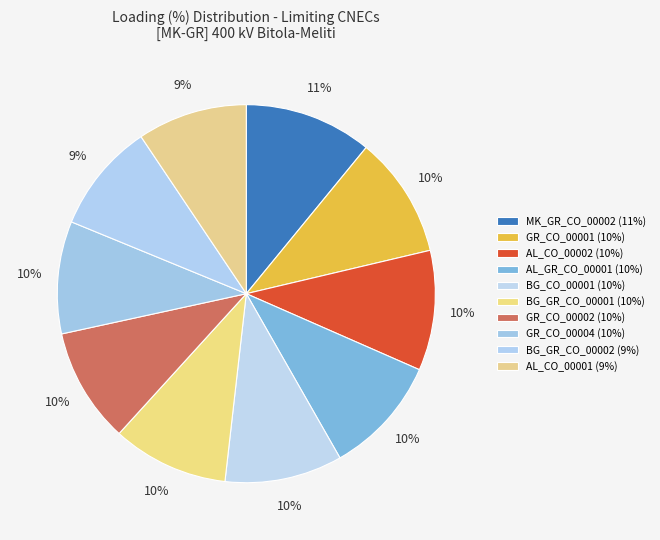

What percentage is the AL_GR_CO_00001 slice, to the nearest percent?

10%